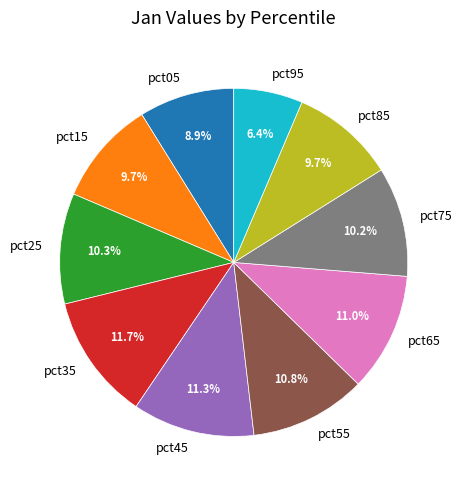

How many slices are in this pie chart?

10